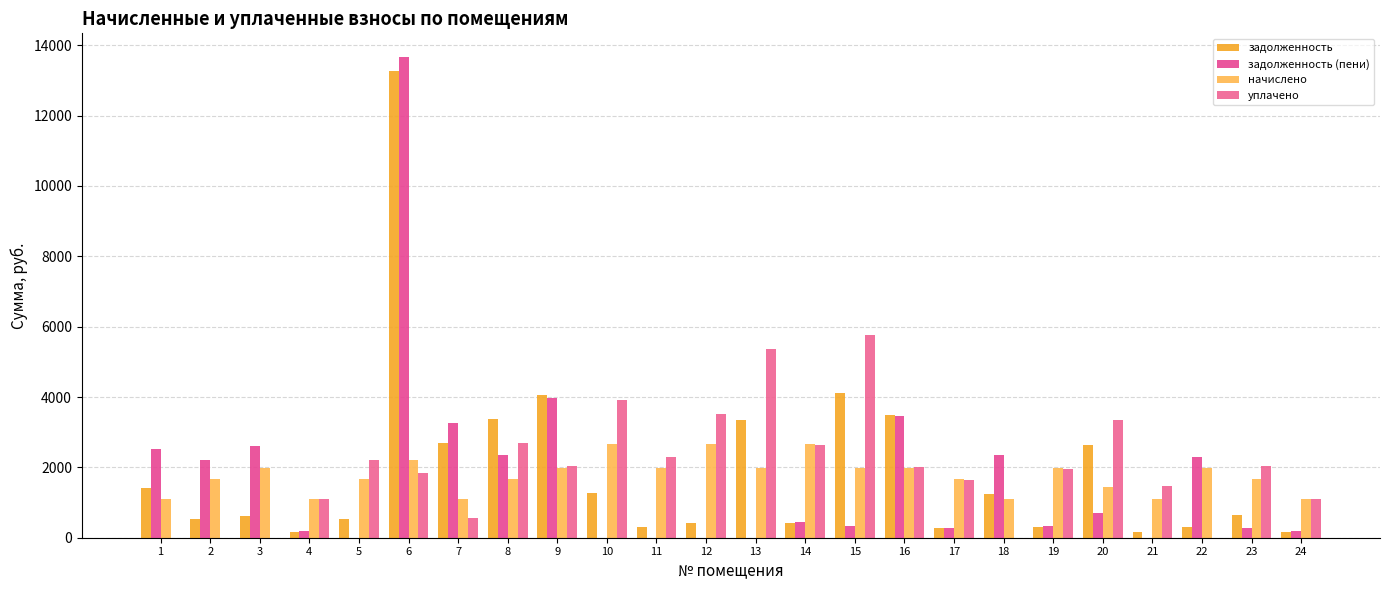

How many groups of bars are there?

24